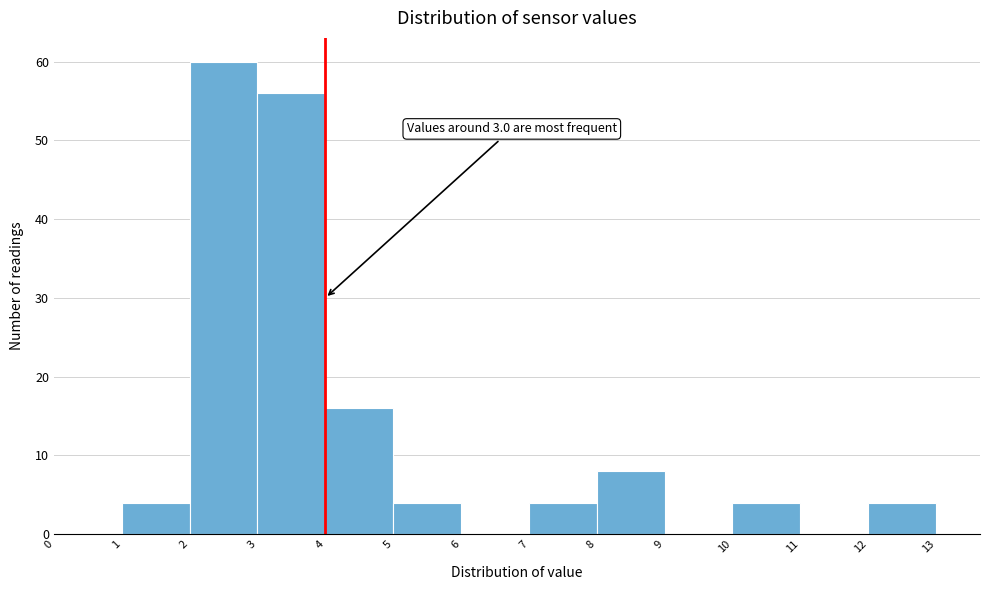

Over which range of the x-axis is the bar tallest?

2 to 3